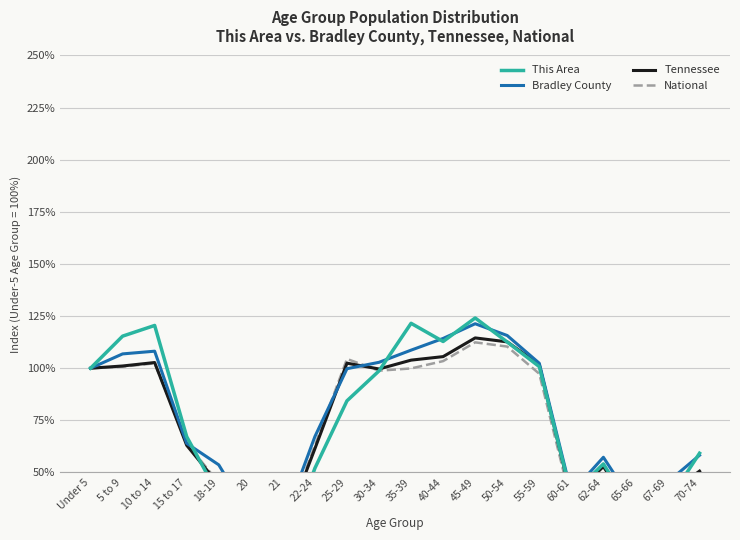

Where is the first local minimum for National?

21